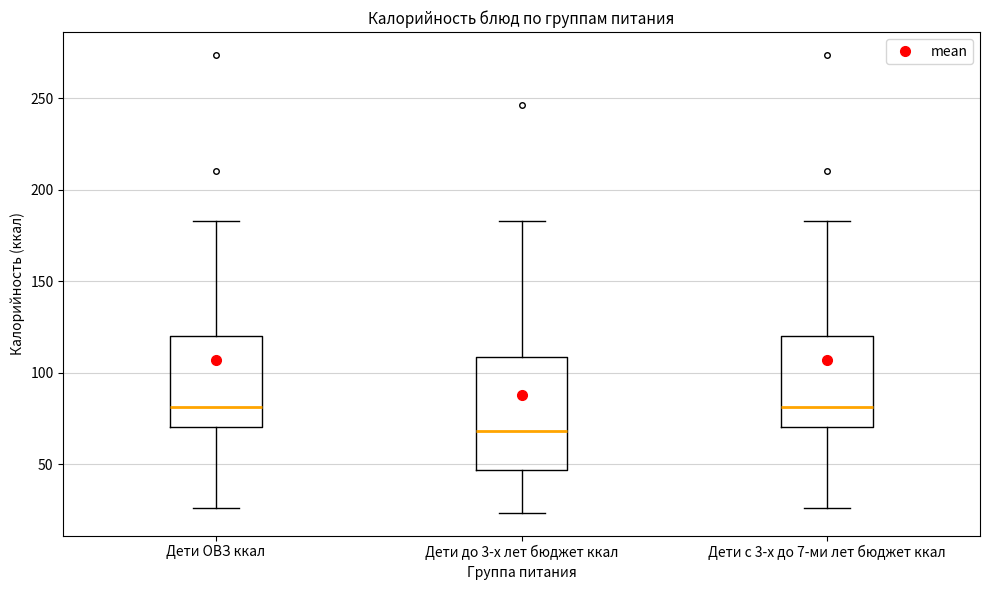

Reading left to right, read every box against the y-axis: the position of its median line, the range the box covers, and the ends of its whiskers. The values are not printed on the chart, so give them approximately, as read against the axis.

Дети ОВЗ ккал: median 80, box 70 to 120, whiskers 25 to 185
Дети до 3-х лет бюджет ккал: median 70, box 45 to 110, whiskers 25 to 185
Дети с 3-х до 7-ми лет бюджет ккал: median 80, box 70 to 120, whiskers 25 to 185